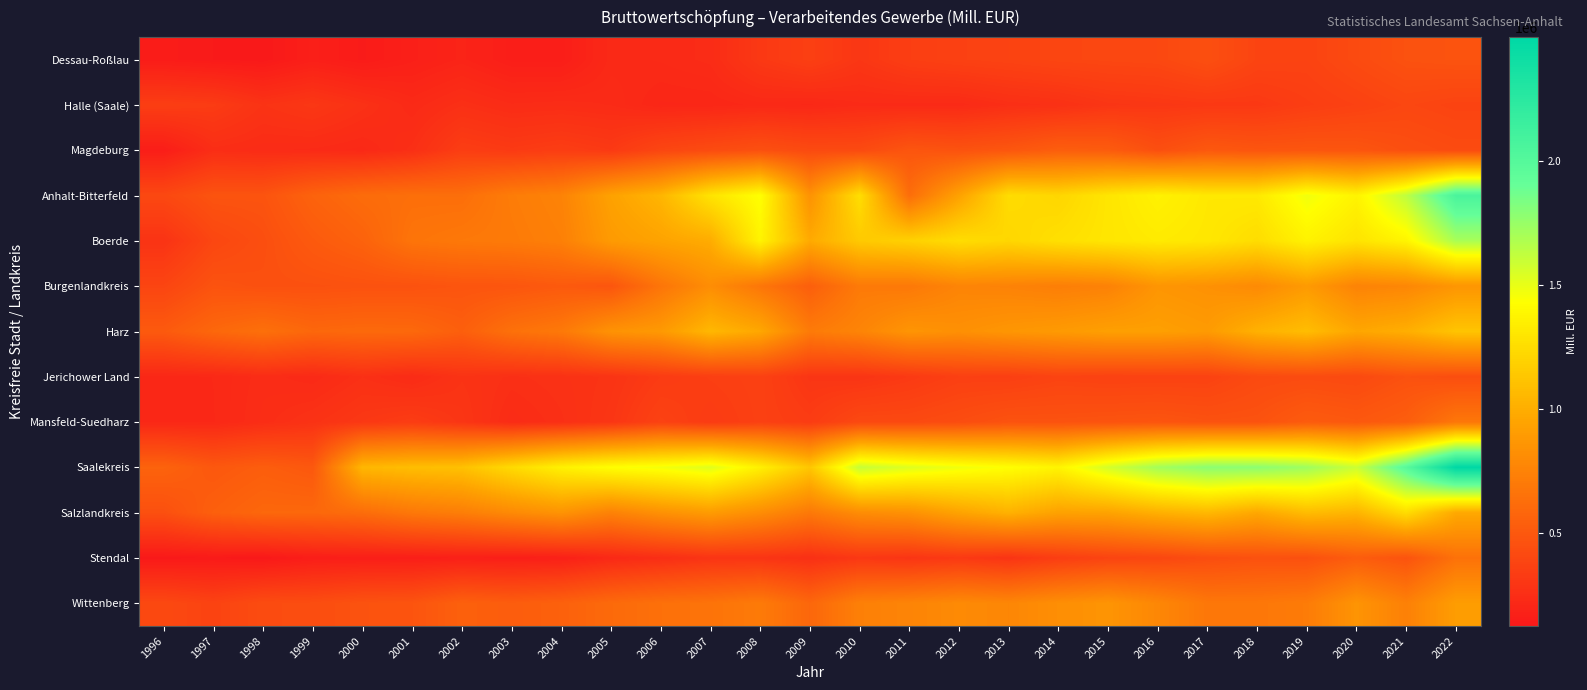

Which series has the largest total across all categories?

Saalekreis